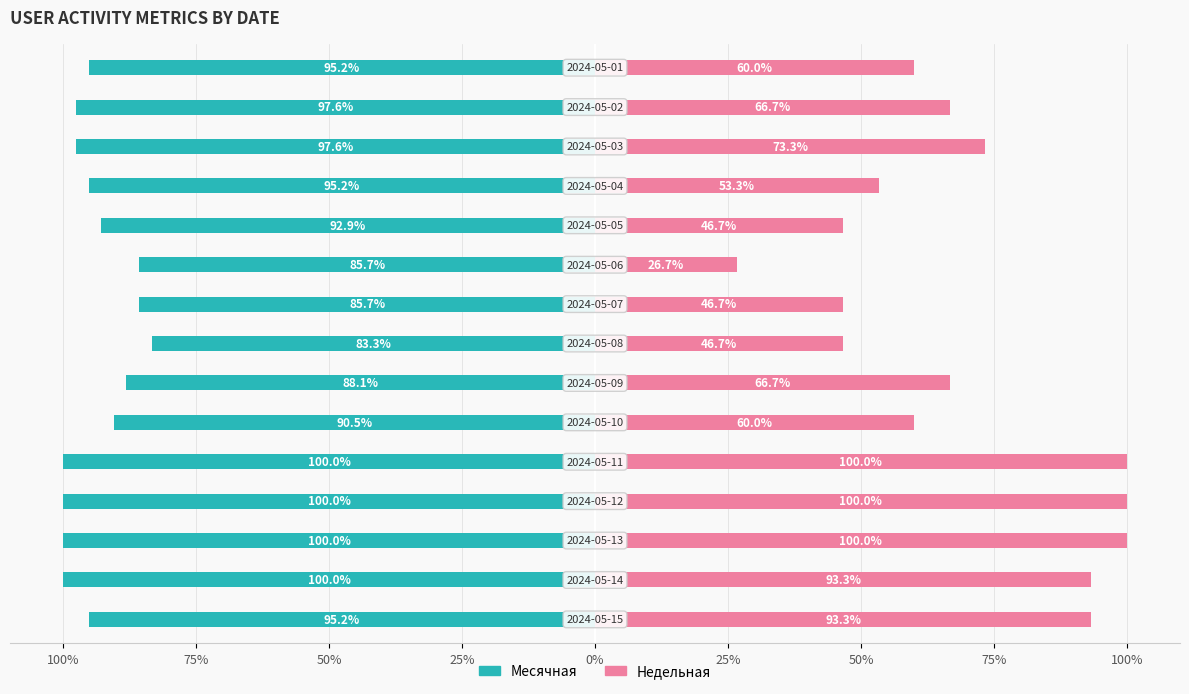

What is the difference between the highest and lowest values at 75%?

193.3